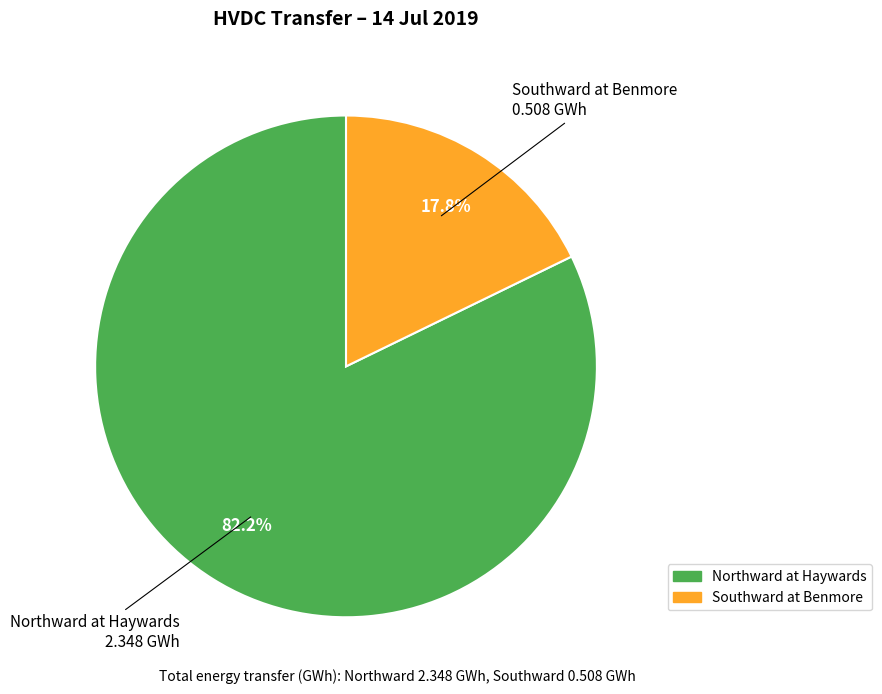

To the nearest percent, what portion does Northward at Haywards represent?

82%